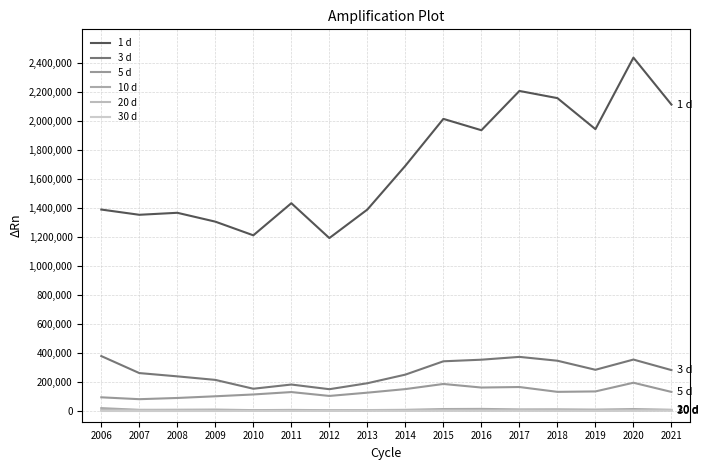

List the labels in order of 5 d value, smallest first.

2007, 2008, 2006, 2009, 2012, 2010, 2013, 2011, 2021, 2018, 2019, 2014, 2016, 2017, 2015, 2020